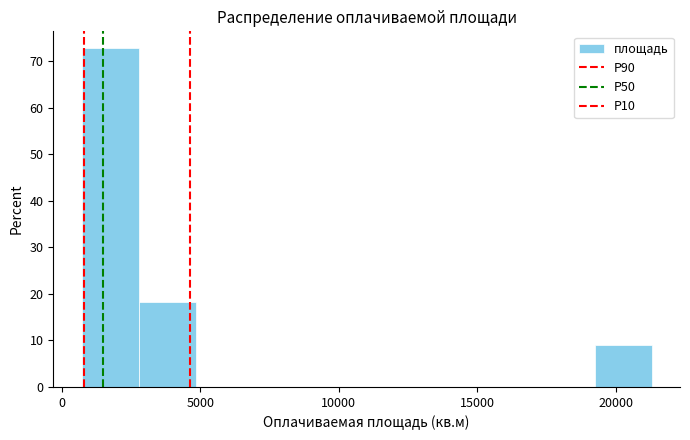

Reading left to right, list every bar in this chart as the range it spans on the x-axis followed by its height. Neither the bar edges nor the heights are printed on the chart, so give them approximately, as read against the axes.

500 to 3000: 73
3000 to 5000: 18
5000 to 7000: 0
7000 to 9000: 0
9000 to 11000: 0
11000 to 13000: 0
13000 to 15000: 0
15000 to 17000: 0
17000 to 19000: 0
19000 to 21500: 9